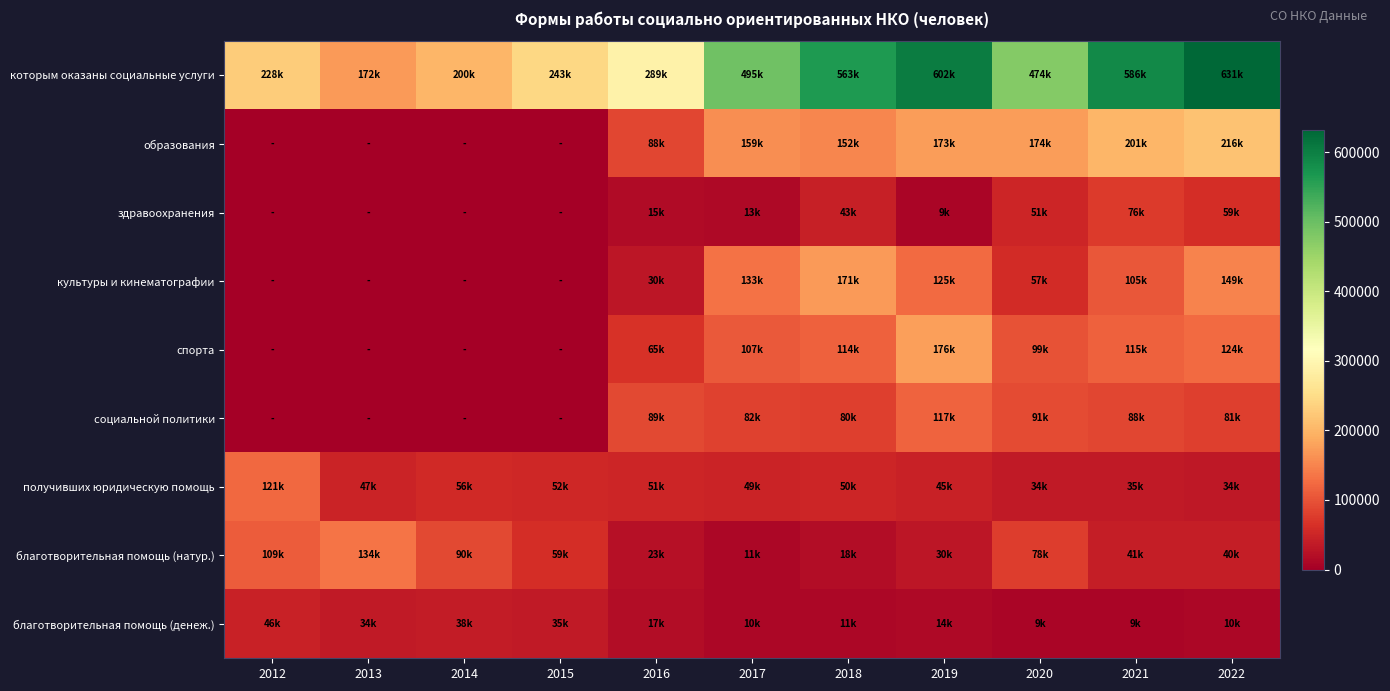

Reading right to left, extract all data points from this chart.

которым оказаны социальные услуги: 2022=631799	2021=586571	2020=474665	2019=602801	2018=563178	2017=495498	2016=289070	2015=243599	2014=200269	2013=172370	2012=228170
образования: 2022=216839	2021=201079	2020=174603	2019=173876	2018=152642	2017=159628	2016=88370	2015=0	2014=0	2013=0	2012=0
здравоохранения: 2022=59947	2021=76421	2020=51506	2019=9233	2018=43746	2017=13128	2016=15667	2015=0	2014=0	2013=0	2012=0
культуры и кинематографии: 2022=149567	2021=105547	2020=57603	2019=125512	2018=171166	2017=133137	2016=30234	2015=0	2014=0	2013=0	2012=0
спорта: 2022=124055	2021=115509	2020=99459	2019=176530	2018=114824	2017=107093	2016=65279	2015=0	2014=0	2013=0	2012=0
социальной политики: 2022=81391	2021=88015	2020=91494	2019=117650	2018=80800	2017=82512	2016=89520	2015=0	2014=0	2013=0	2012=0
получивших юридическую помощь: 2022=34168	2021=35493	2020=34634	2019=45312	2018=50720	2017=49045	2016=51024	2015=52460	2014=56043	2013=47463	2012=121942
благотворительная помощь (натур.): 2022=40433	2021=41412	2020=78556	2019=30340	2018=18669	2017=11715	2016=23971	2015=59893	2014=90015	2013=134342	2012=109850
благотворительная помощь (денеж.): 2022=10704	2021=9631	2020=9222	2019=14067	2018=11692	2017=10490	2016=17665	2015=35453	2014=38908	2013=34696	2012=46468